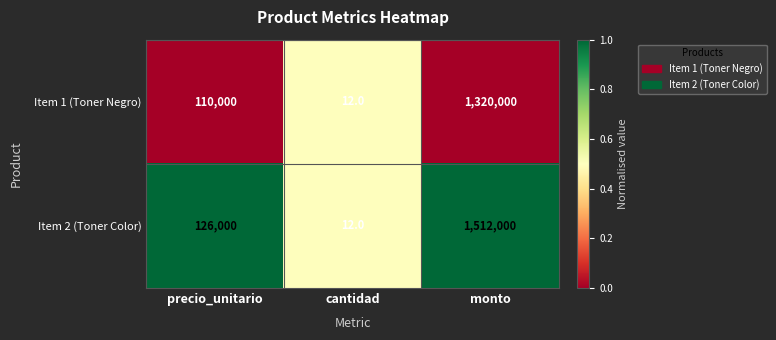

Which series has the largest range (max minus min)?

Item 2 (Toner Color)